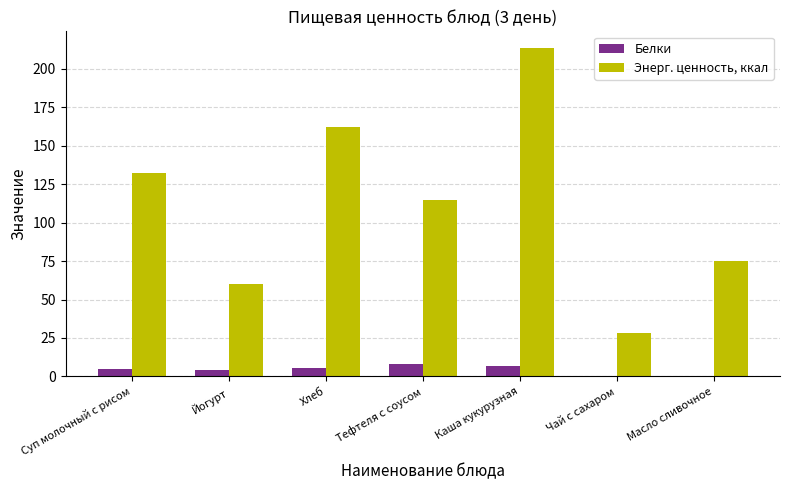

Between Суп молочный с рисом and Тефтеля с соусом, which series saw the biggest shift?

Энерг. ценность, ккал